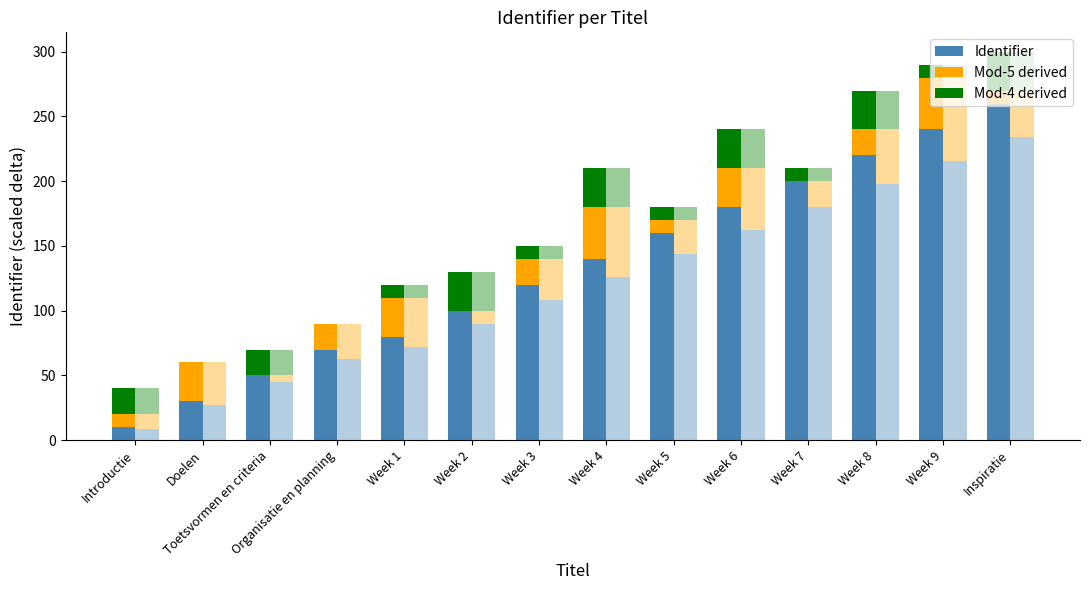

At which label is Mod-4 derived closest to 15?

Introductie